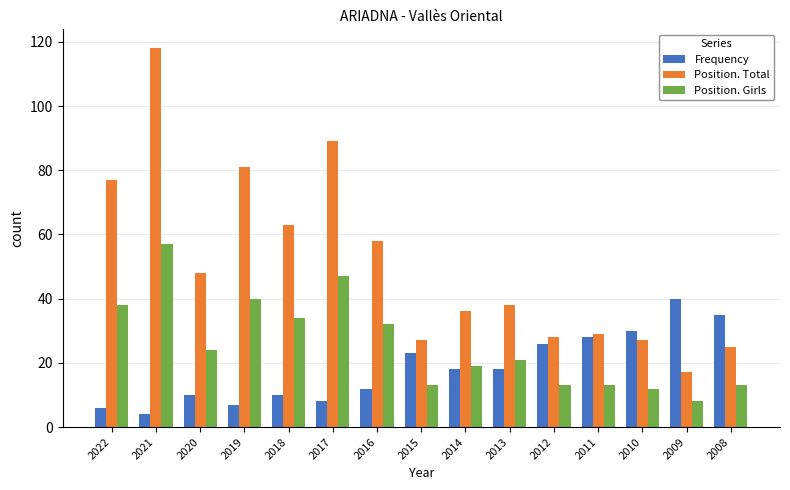

Does the chart contain stacked bars?

No